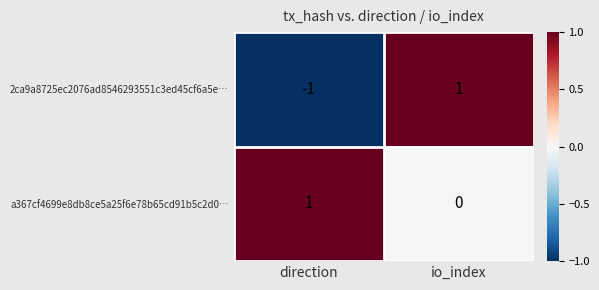

Reading left to right, transcribe all the data shown in this chart.

2ca9a8725ec2076ad8546293551c3ed45cf6a5e…: -1	1
a367cf4699e8db8ce5a25f6e78b65cd91b5c2d0…: 1	0